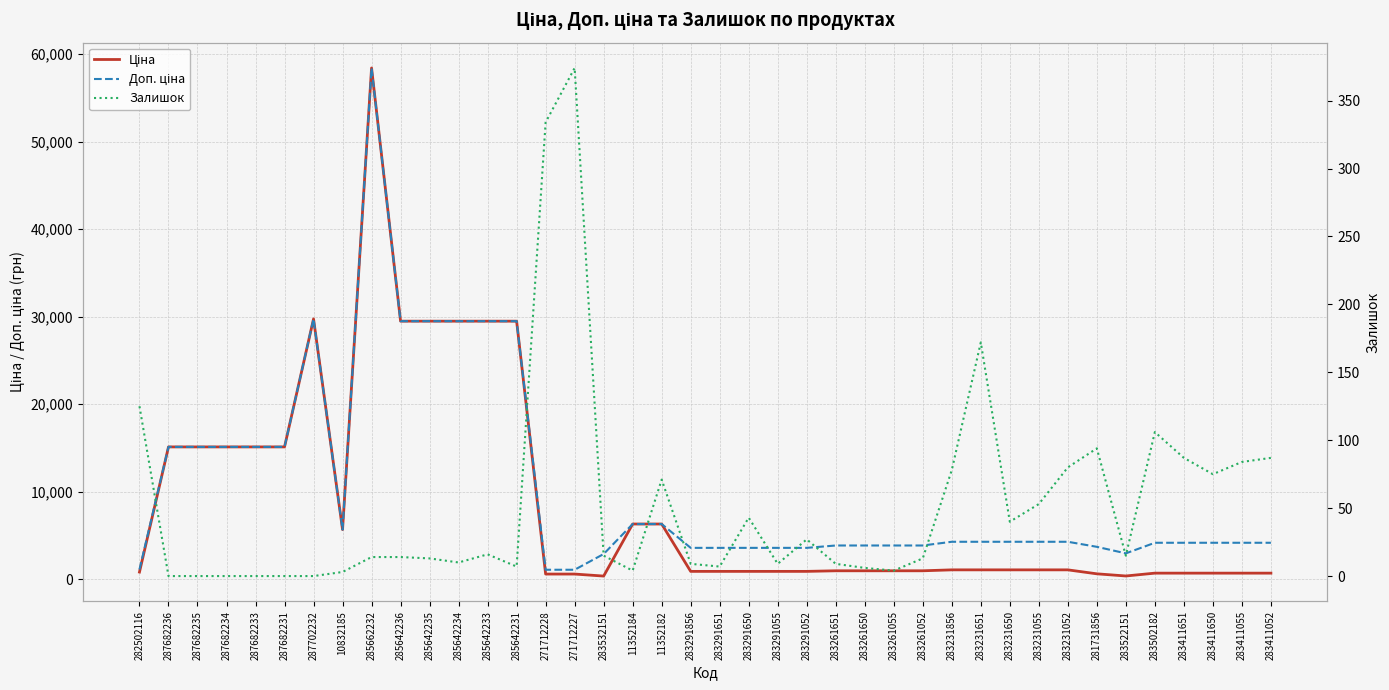

Reading left to right, what are all the values shown in this chart?

Ціна: 818.5	15120.0	15120.0	15120.0	15120.0	15120.0	29747.2	5673.8	58426.5	29491.5	29491.5	29491.5	29491.5	29491.5	589.9	589.9	359.9	6308.8	6308.8	895.9	895.9	895.9	895.9	895.9	963.5	963.5	963.5	963.5	1069.8	1069.8	1069.8	1069.8	1069.8	617.0	369.5	694.3	694.3	694.3	694.3	694.3
Доп. ціна: 1109.2	15120.0	15120.0	15120.0	15120.0	15120.0	29747.2	5673.8	58426.5	29491.5	29491.5	29491.5	29491.5	29491.5	1081.7	1081.7	2878.8	6308.8	6308.8	3583.6	3583.6	3583.6	3583.6	3583.6	3854.0	3854.0	3854.0	3854.0	4279.1	4279.1	4279.1	4279.1	4279.1	3701.9	2955.8	4165.6	4165.6	4165.6	4165.6	4165.6
Залишок: 125.0	0.0	0.0	0.0	0.0	0.0	0.0	3.0	14.0	14.0	13.0	10.0	16.0	7.0	334.0	374.0	15.0	4.0	71.0	9.0	7.0	43.0	9.0	27.0	9.0	6.0	4.0	13.0	78.0	172.0	40.0	53.0	80.0	94.0	15.0	106.0	87.0	75.0	84.0	87.0